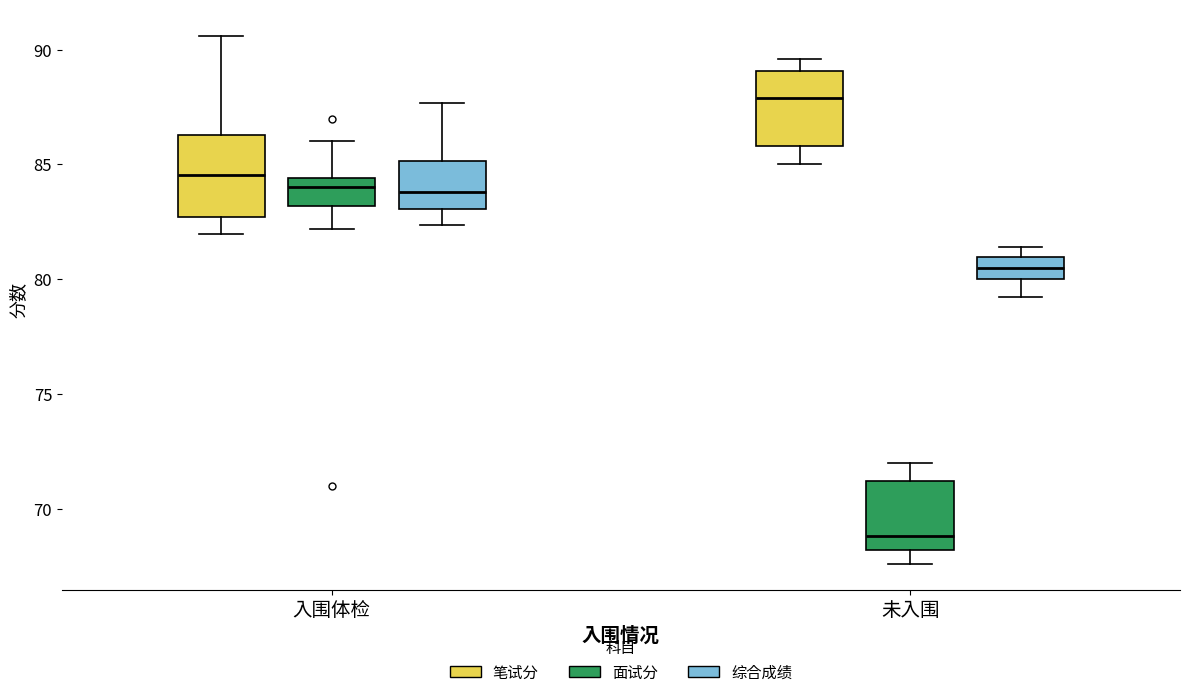

Reading left to right, transcribe this box plot: for each box, give where its median line is, the range the box spans, and where its two whiskers end, as read against the y-axis. The values are not printed on the chart, so give them approximately, as read against the axis.

入围体检 (笔试分): median 84.5, box 82.5 to 86.5, whiskers 82.0 to 90.5
入围体检 (面试分): median 84.0, box 83.0 to 84.5, whiskers 82.0 to 86.0
入围体检 (综合成绩): median 84.0, box 83.0 to 85.0, whiskers 82.5 to 87.5
未入围 (笔试分): median 88.0, box 86.0 to 89.0, whiskers 85.0 to 89.5
未入围 (面试分): median 69.0, box 68.0 to 71.0, whiskers 67.5 to 72.0
未入围 (综合成绩): median 80.5, box 80.0 to 81.0, whiskers 79.0 to 81.5